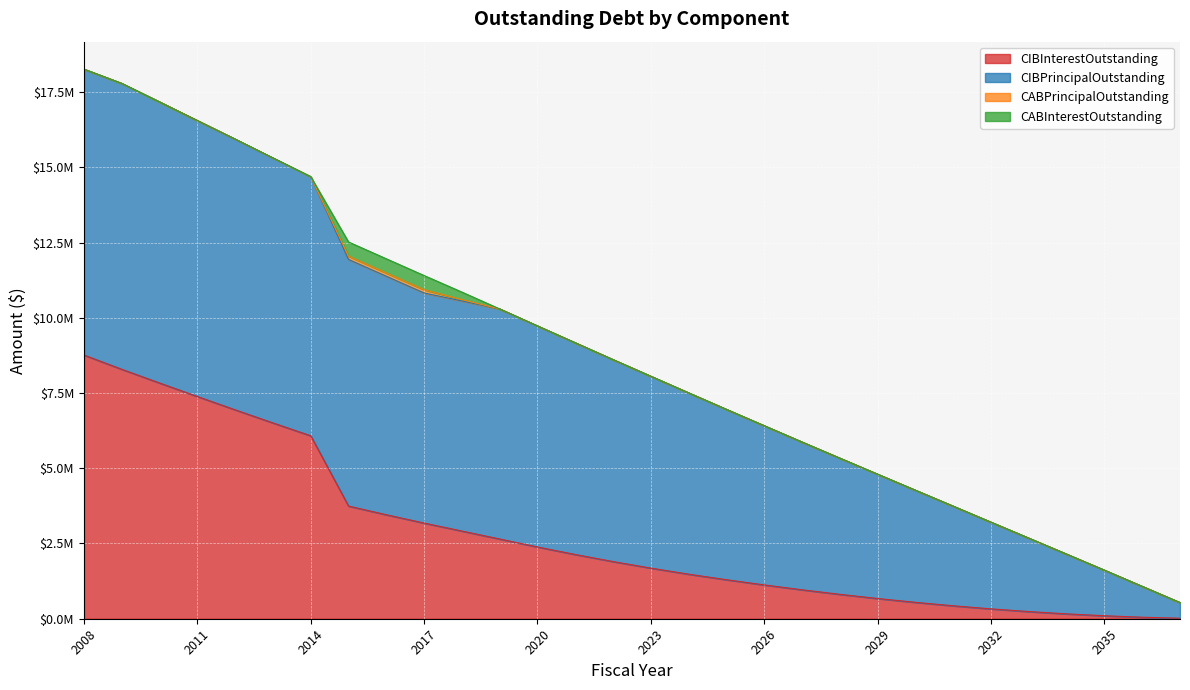

Is it true that CIBPrincipalOutstanding equals 16225763.0 at 2009?

False